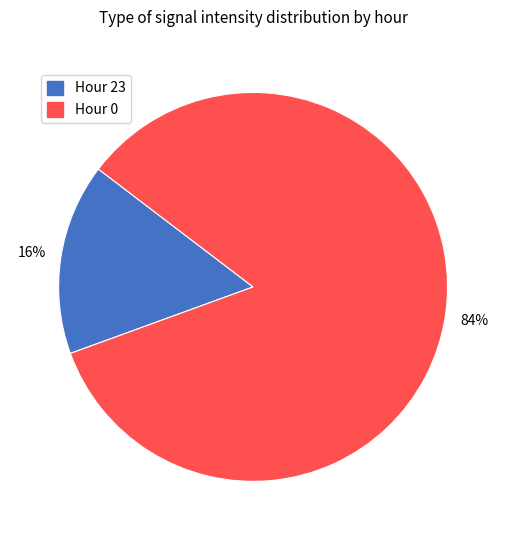

Does any single category account for the majority?

Yes